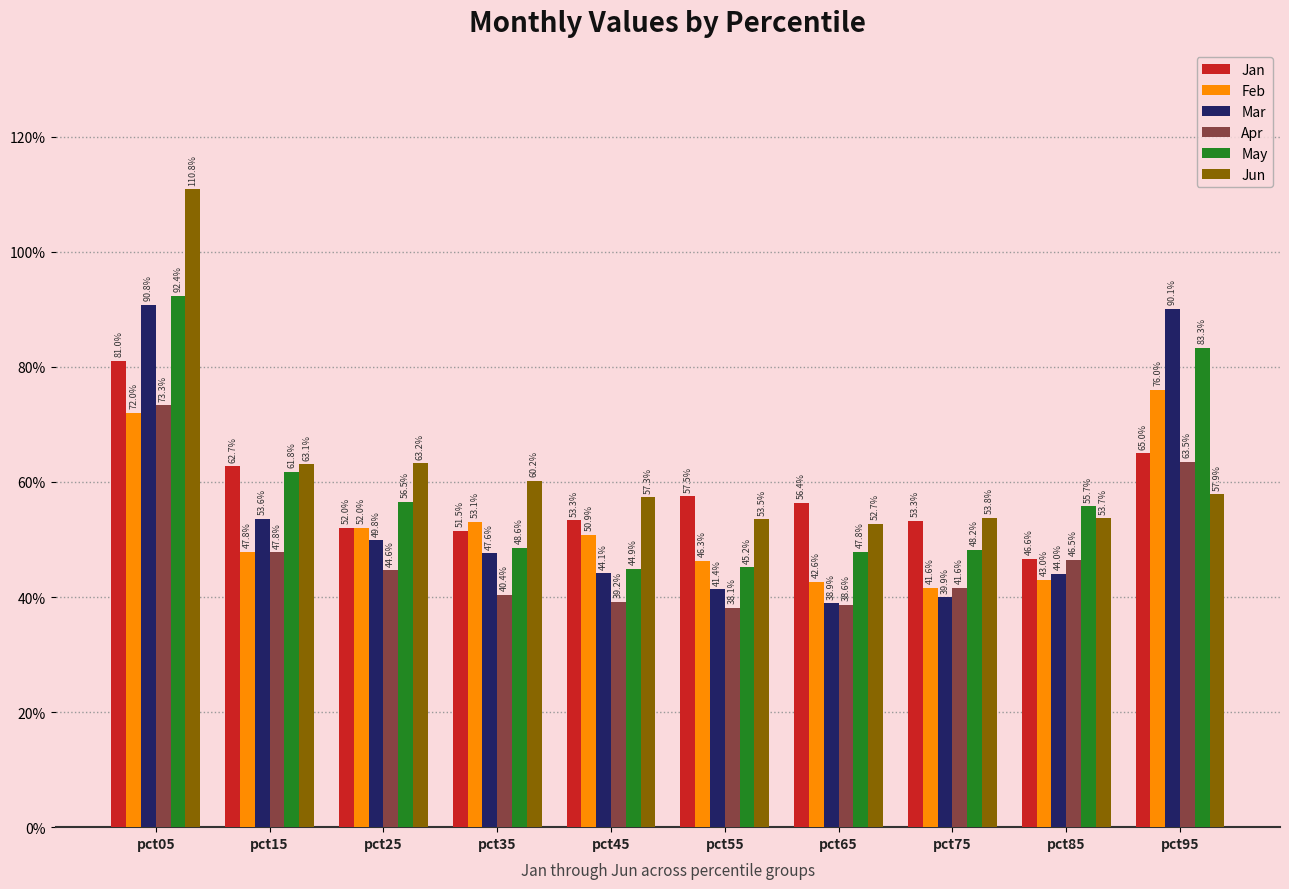

What are all the series names shown in the legend?

Jan, Feb, Mar, Apr, May, Jun